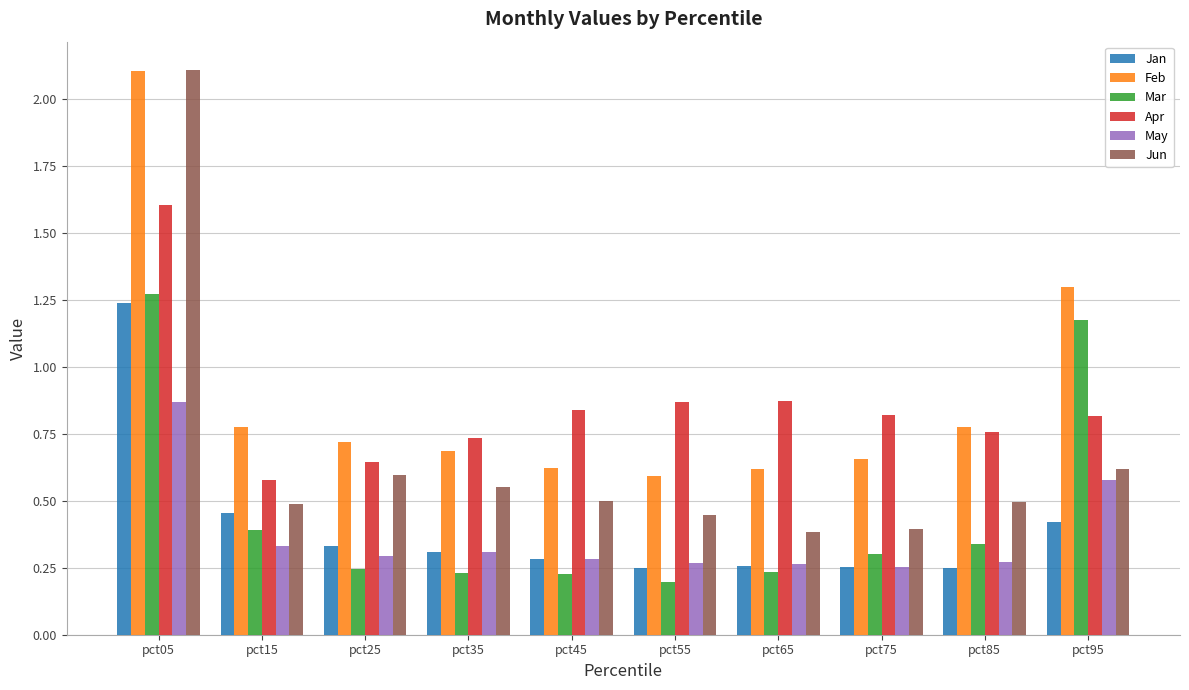

What is the total value across all series at pct85?

2.9